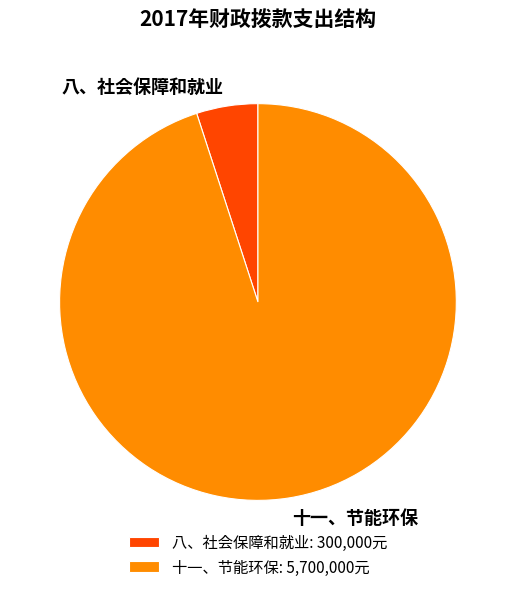

Which slice is the smallest?

八、社会保障和就业